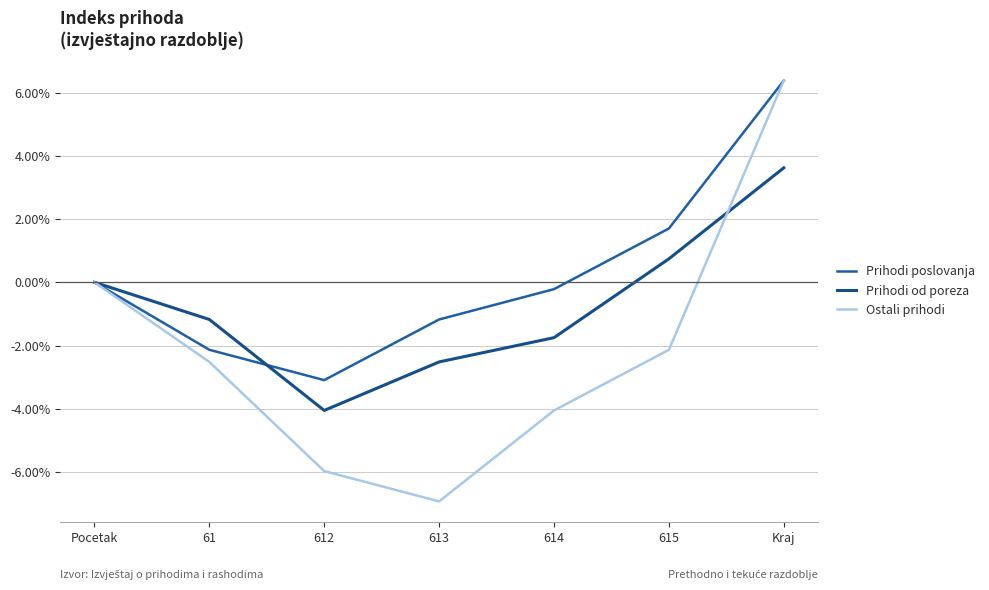

Where does the Prihodi poslovanja series first go above 0?

615